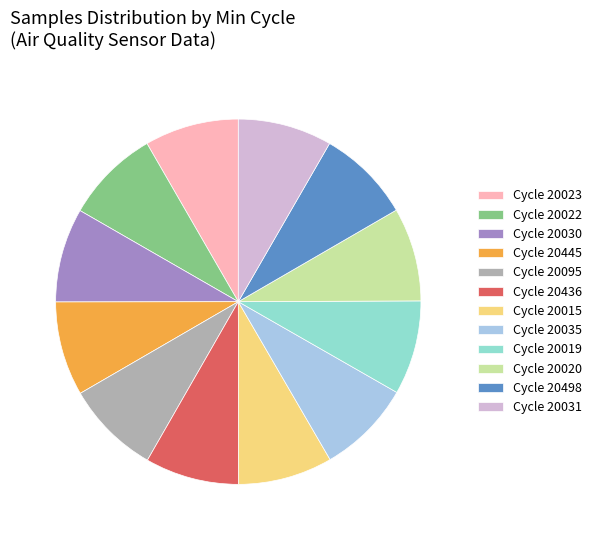

How many slices are in this pie chart?

12